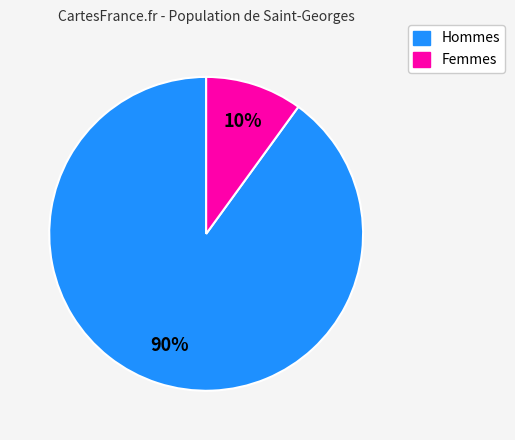

To the nearest percent, what is the average slice percentage?

50%